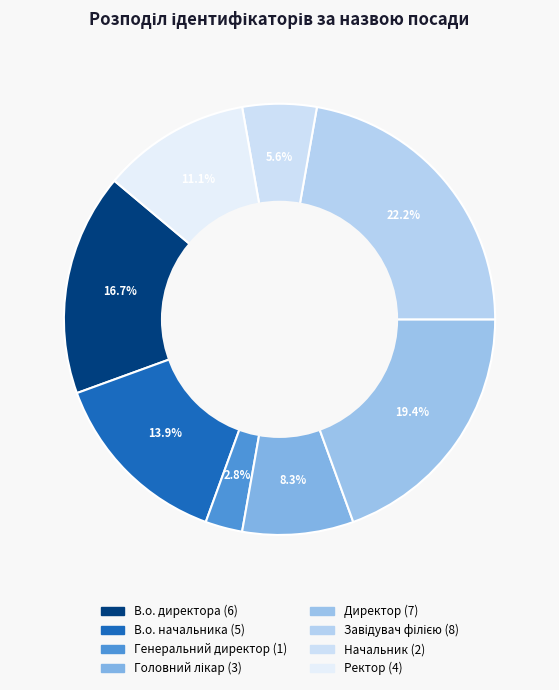

To the nearest percent, what percentage of the pie is Начальник?

6%